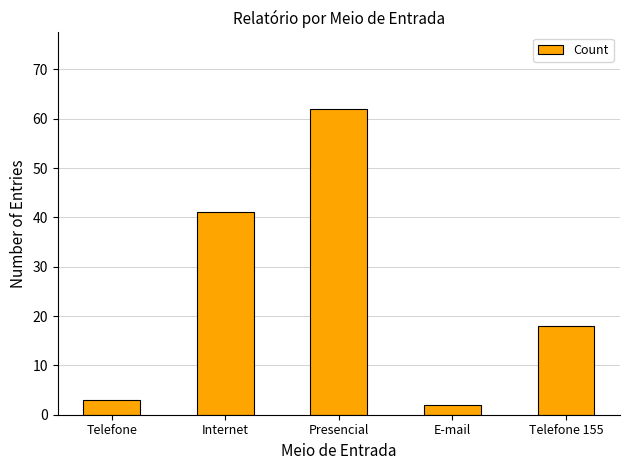

What is the ratio of the value at Presencial to the value at E-mail?

31.0